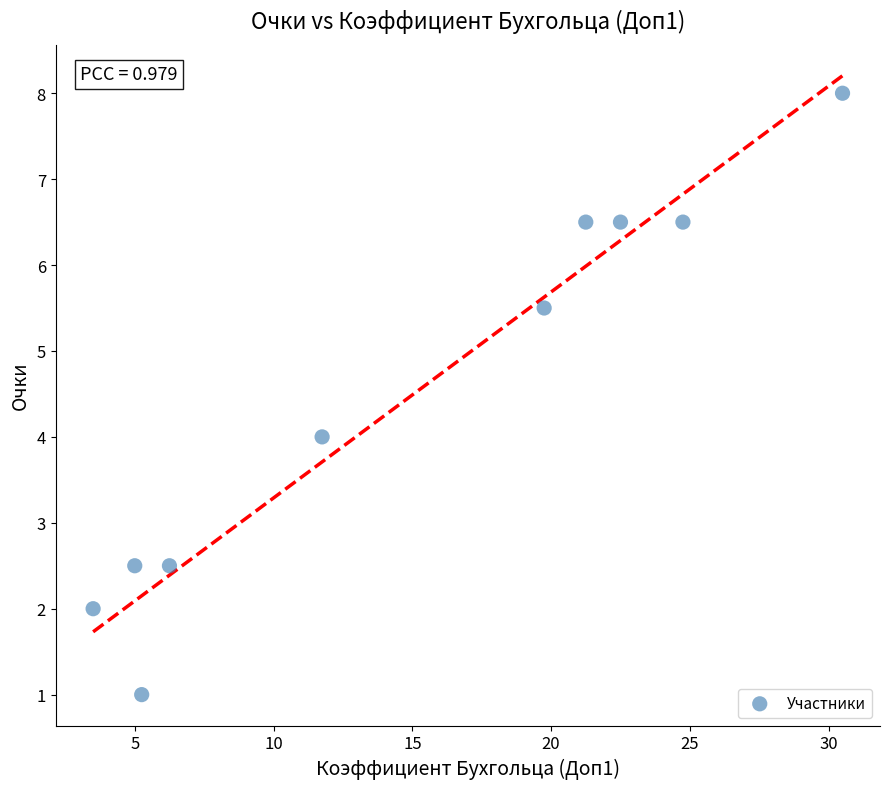

What is the average Y value?

4.5